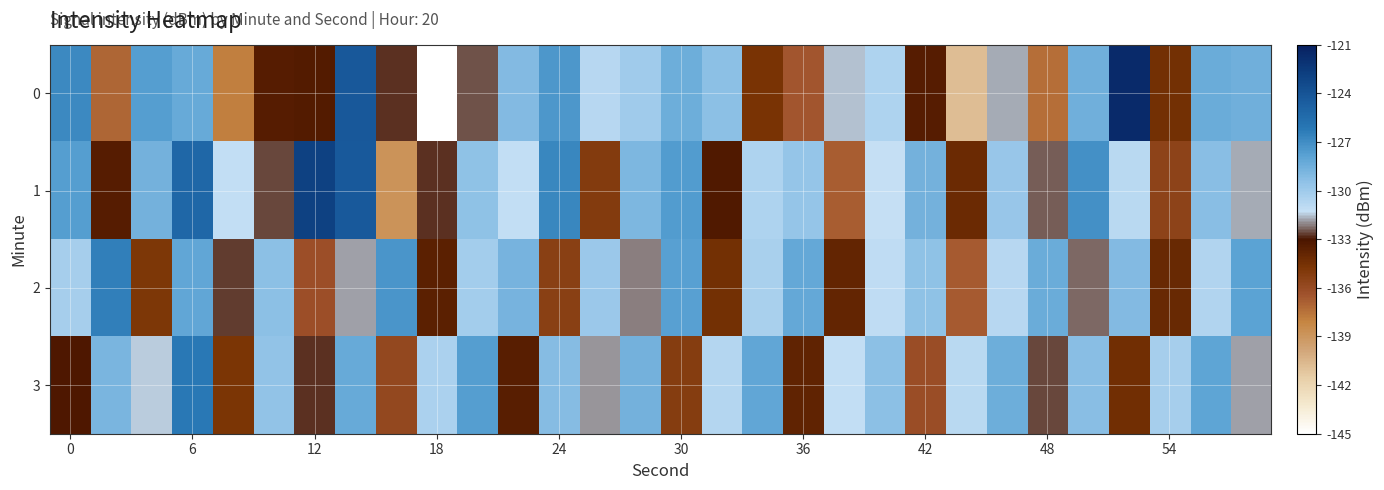

How many data points does each series have?

30